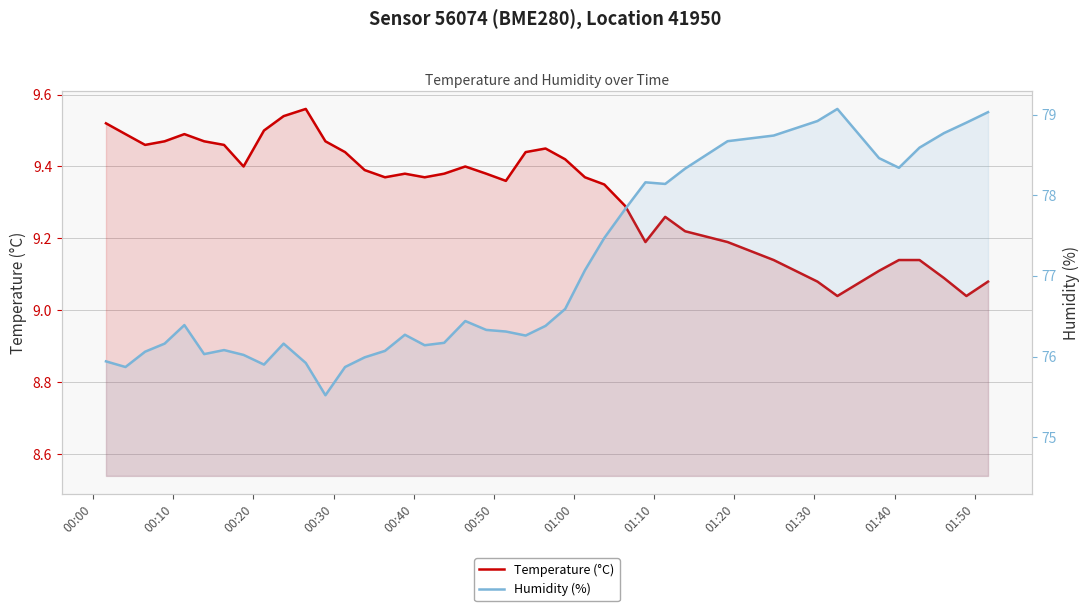

List the series in order of their overall mean, highest first.

Humidity (%), Temperature (°C)